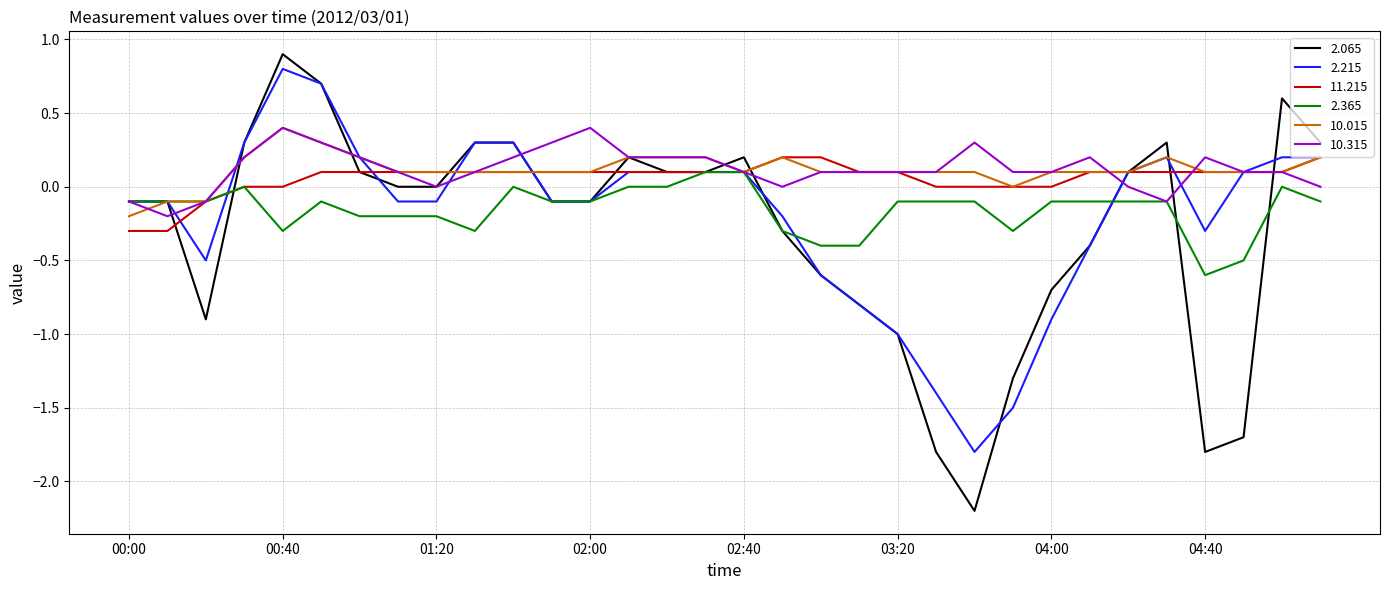

What is the highest value of the 2.065 series?

0.9